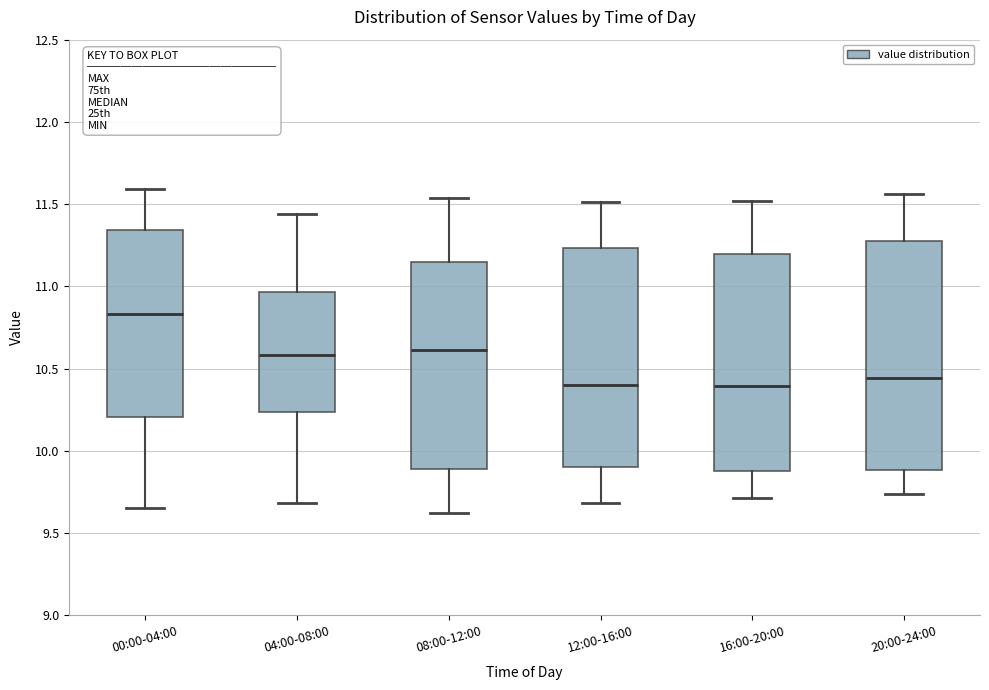

Which box has the highest median line?

00:00-04:00